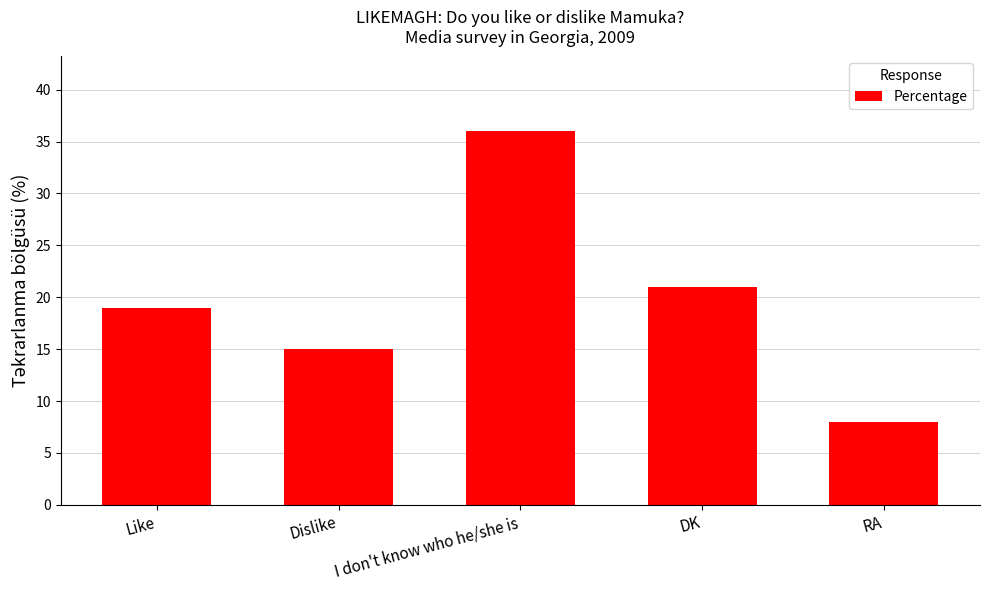

What is the label of the 5th bar from the right?

Like